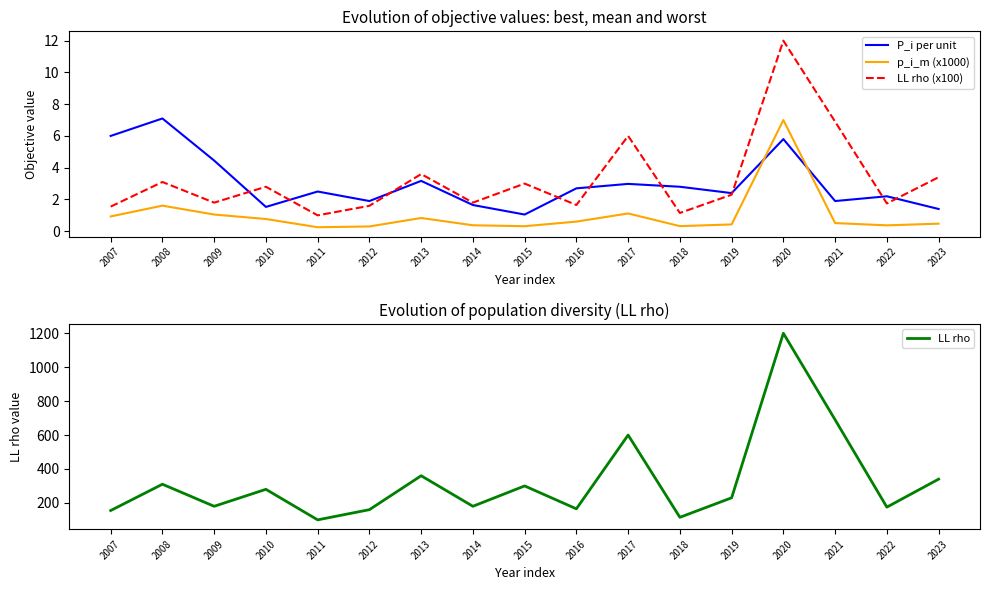

The value of LL rho at 2014 is 180.0. True or false?

True